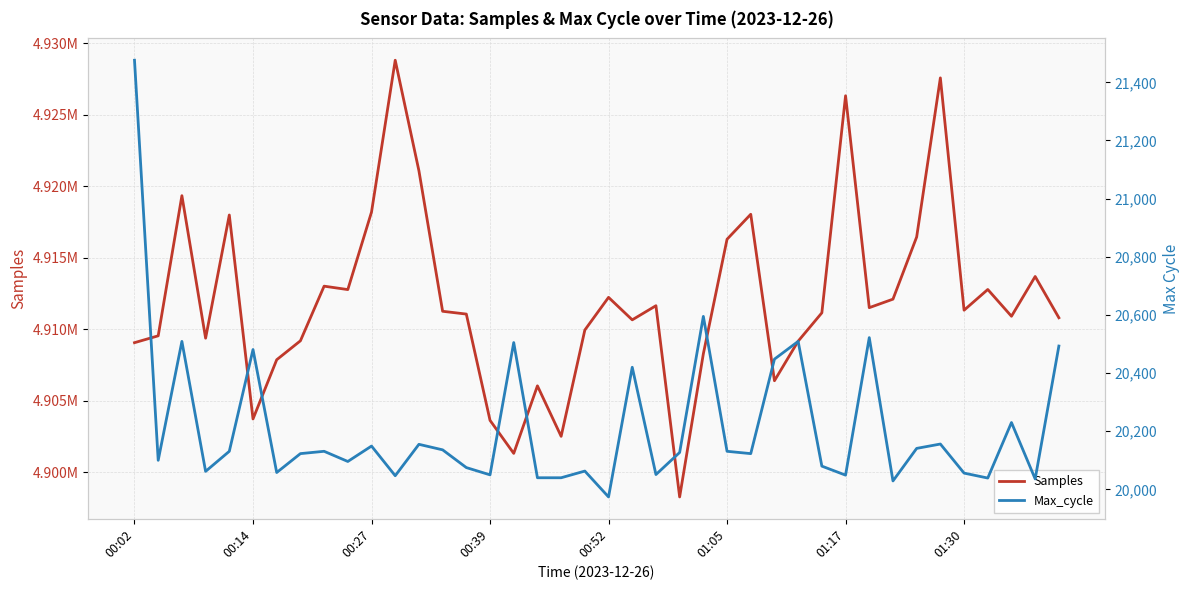

What is the sum of the Samples values at 30 and 29?

9837485